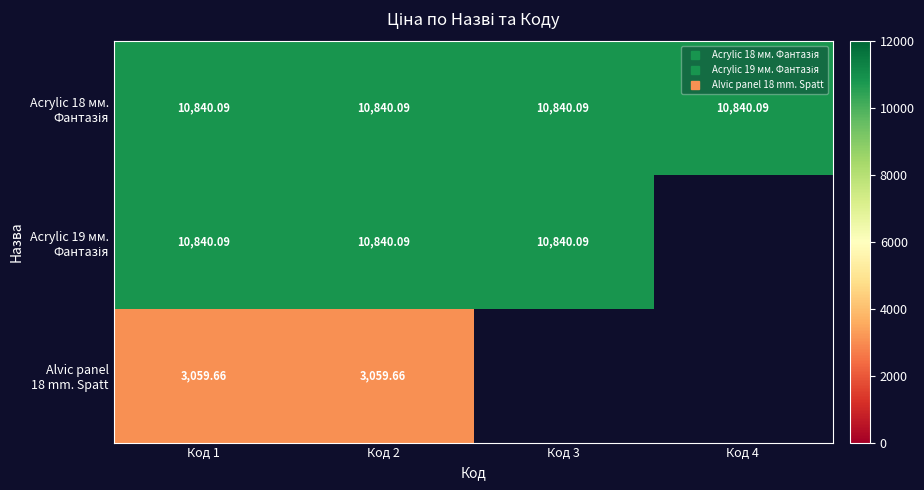

At which category does the chart reach its minimum across all series?

Код 1